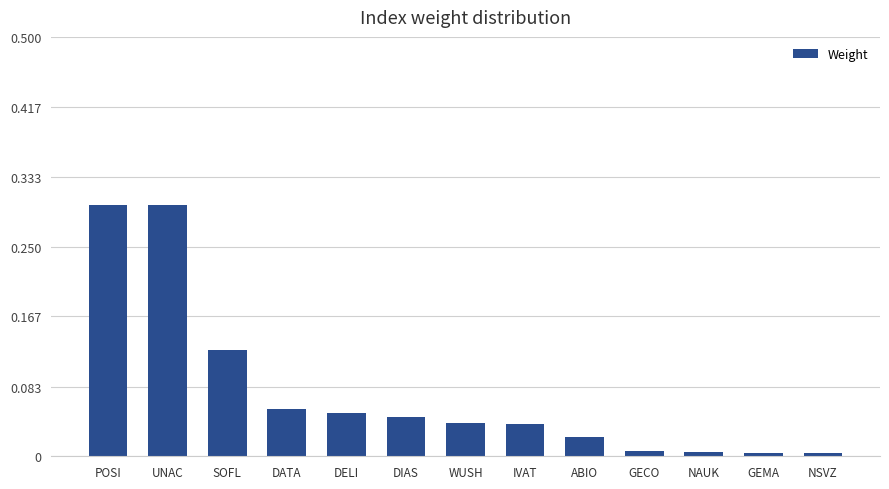

True or false: the data shows 0.1 at DIAS.

False